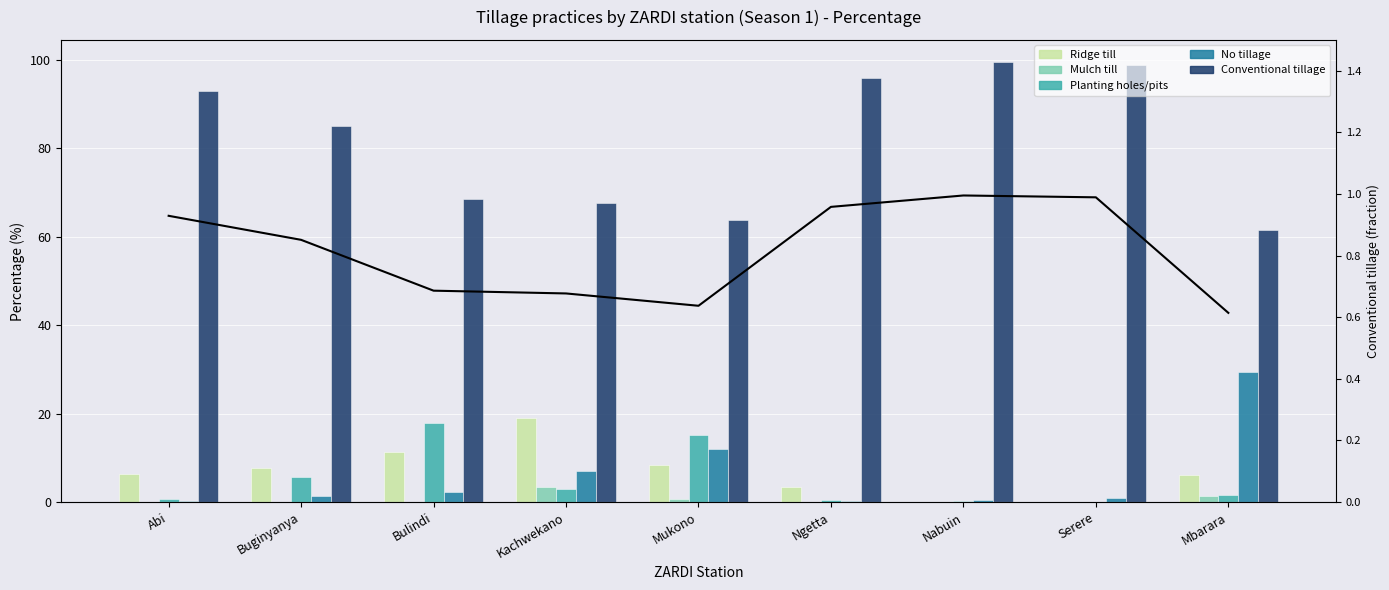

What is the value of the Planting holes/pits bar at the 6th from the left?

0.4